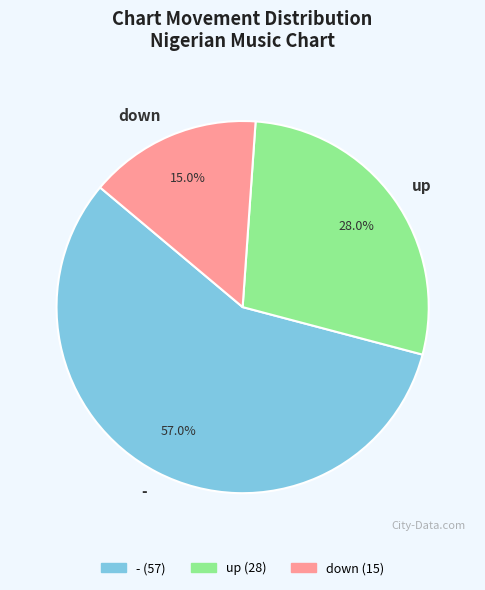

Is it true that down is 15% of the pie?

True